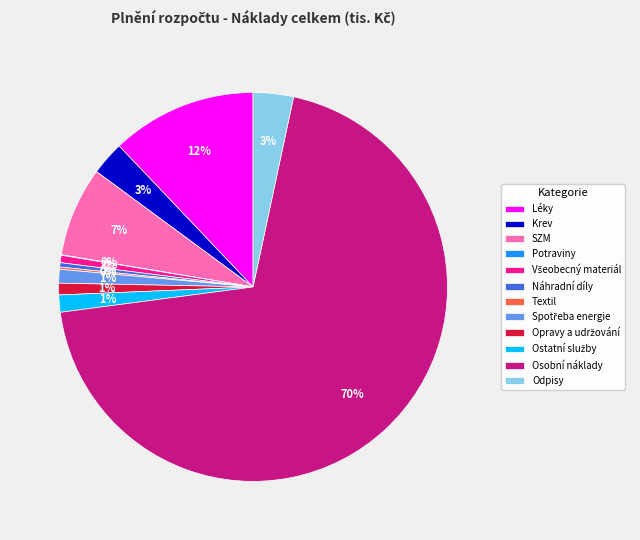

Combined, do SZM and Náhradní díly account for over 50%?

No